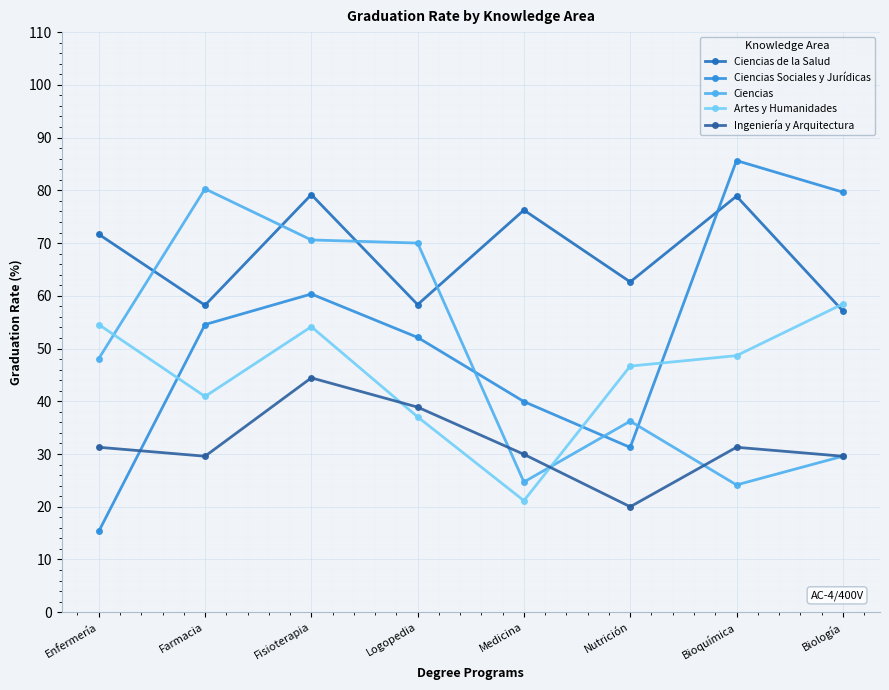

Is this an area chart (filled region under the line)?

No